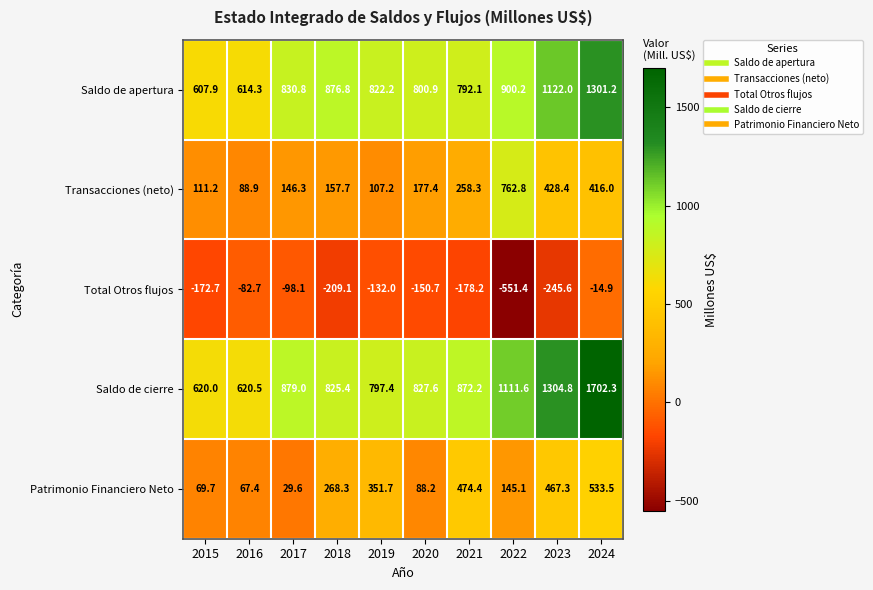

Which label corresponds to the largest value in the chart?

2024